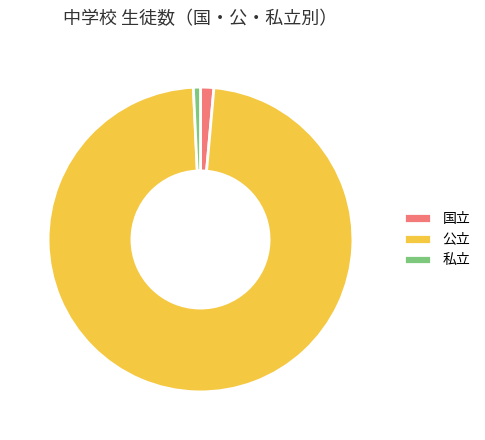

How many slices are in this pie chart?

3